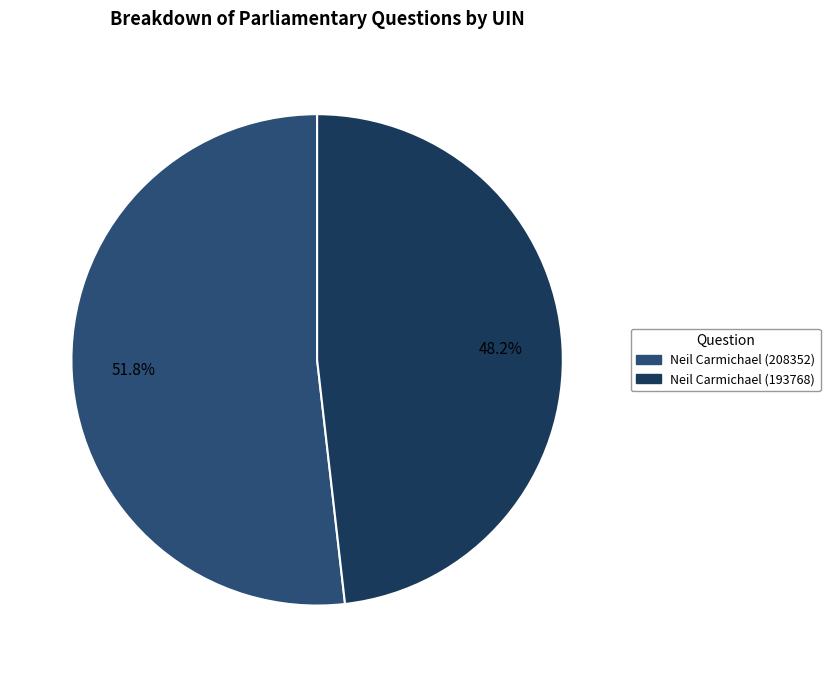

What portion of the pie excludes Neil Carmichael (208352)?

48.2%